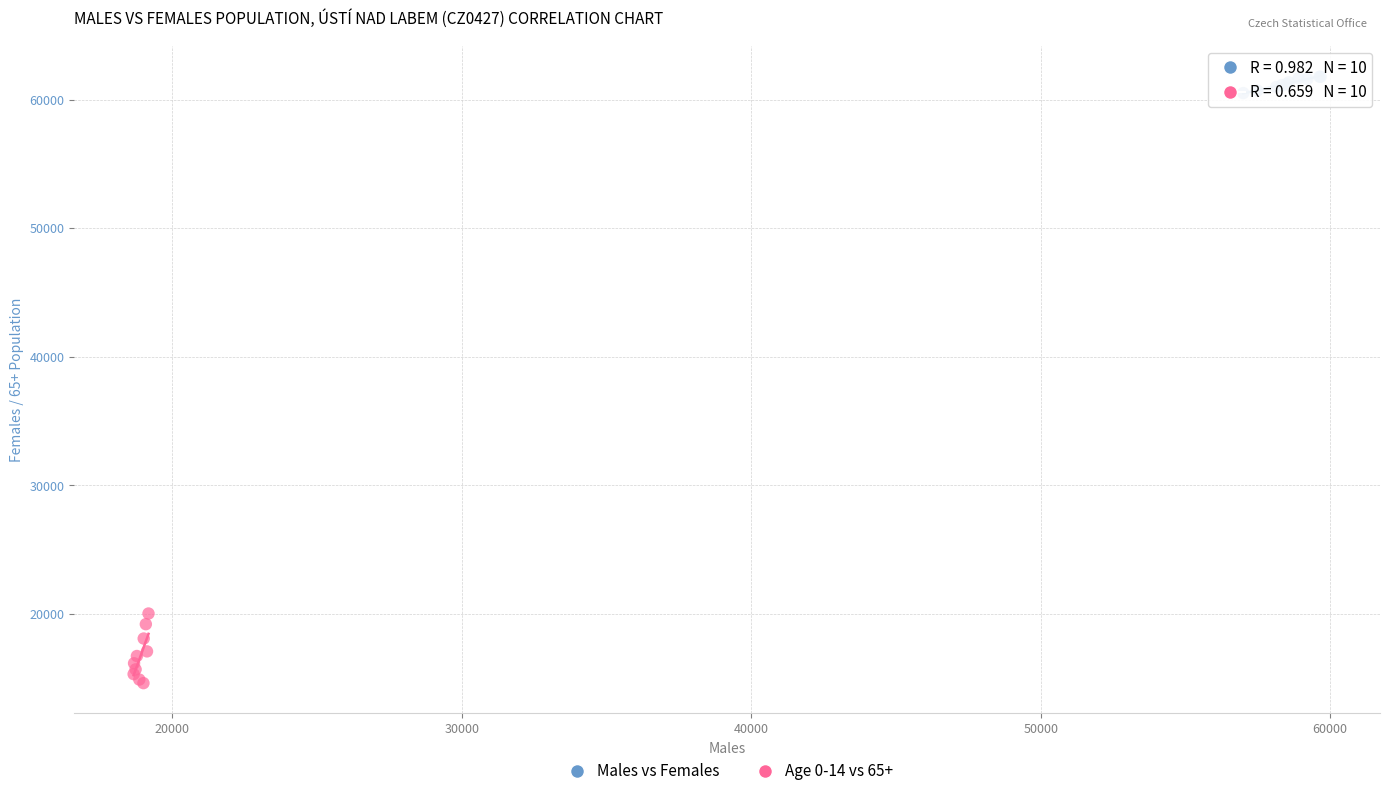

Which series has the largest Y range (max minus min)?

Age 0-14 vs 65+